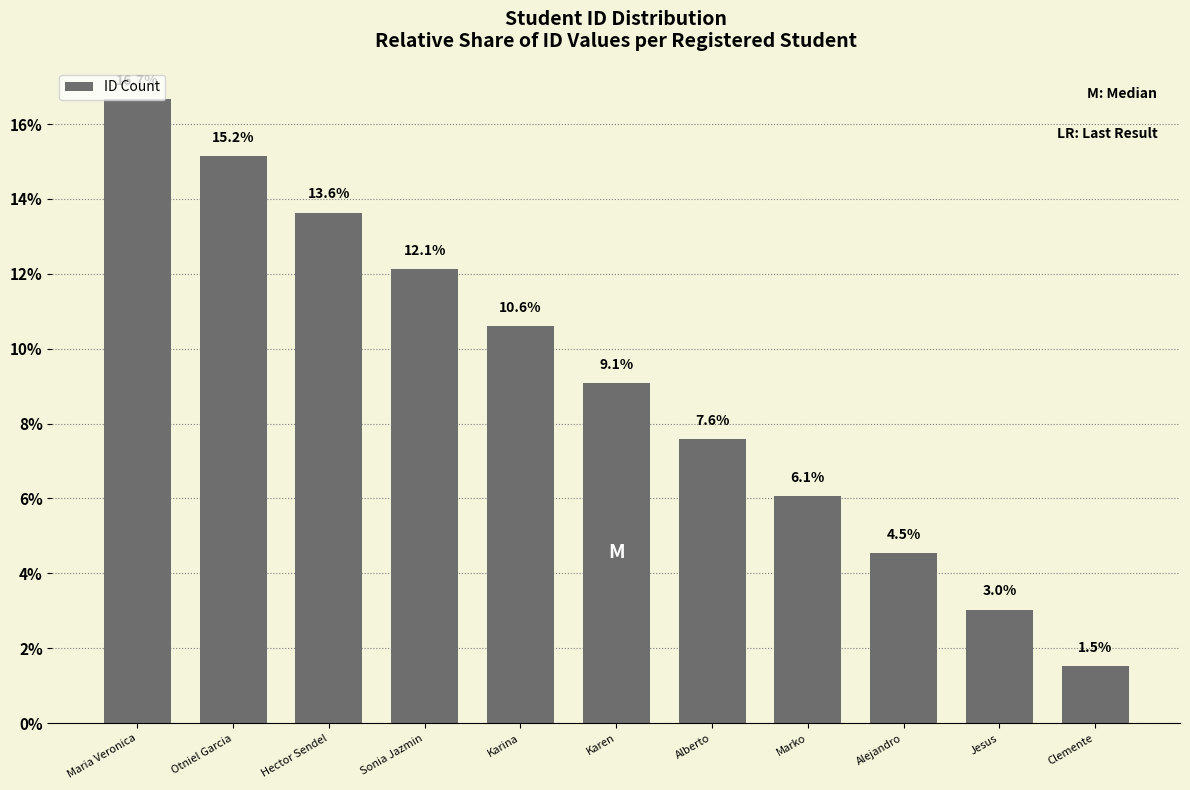

How many series are shown in this chart?

1